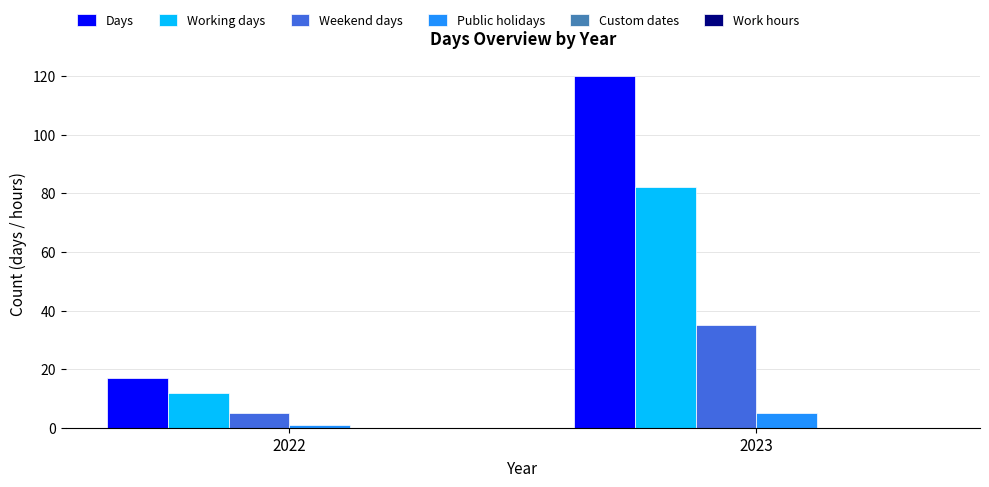

Which series has the largest total across all categories?

Days